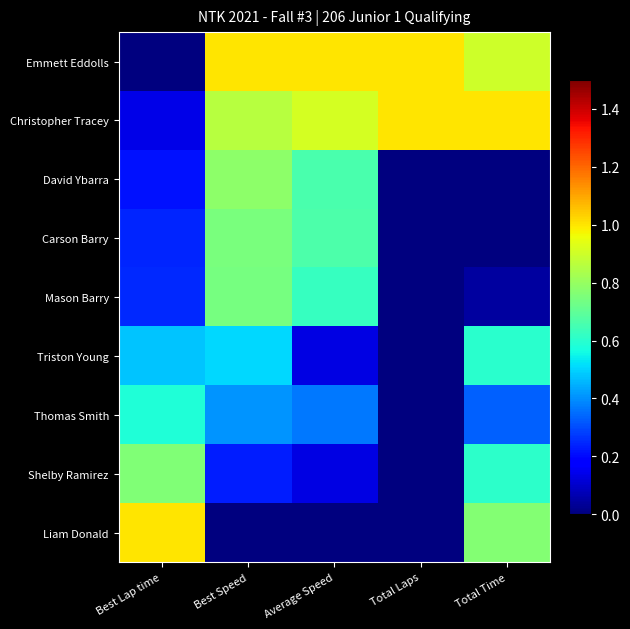

Reading right to left, extract all data points from this chart.

Emmett Eddolls: Total Time=0.9	Total Laps=1.0	Average Speed=1.0	Best Speed=1.0	Best Lap time=0.0
Christopher Tracey: Total Time=1.0	Total Laps=1.0	Average Speed=0.9	Best Speed=0.9	Best Lap time=0.1
David Ybarra: Total Time=0.0	Total Laps=0.0	Average Speed=0.7	Best Speed=0.8	Best Lap time=0.2
Carson Barry: Total Time=0.0	Total Laps=0.0	Average Speed=0.7	Best Speed=0.7	Best Lap time=0.2
Mason Barry: Total Time=0.0	Total Laps=0.0	Average Speed=0.6	Best Speed=0.7	Best Lap time=0.3
Triston Young: Total Time=0.6	Total Laps=0.0	Average Speed=0.1	Best Speed=0.5	Best Lap time=0.5
Thomas Smith: Total Time=0.3	Total Laps=0.0	Average Speed=0.4	Best Speed=0.4	Best Lap time=0.6
Shelby Ramirez: Total Time=0.6	Total Laps=0.0	Average Speed=0.1	Best Speed=0.2	Best Lap time=0.8
Liam Donald: Total Time=0.8	Total Laps=0.0	Average Speed=0.0	Best Speed=0.0	Best Lap time=1.0